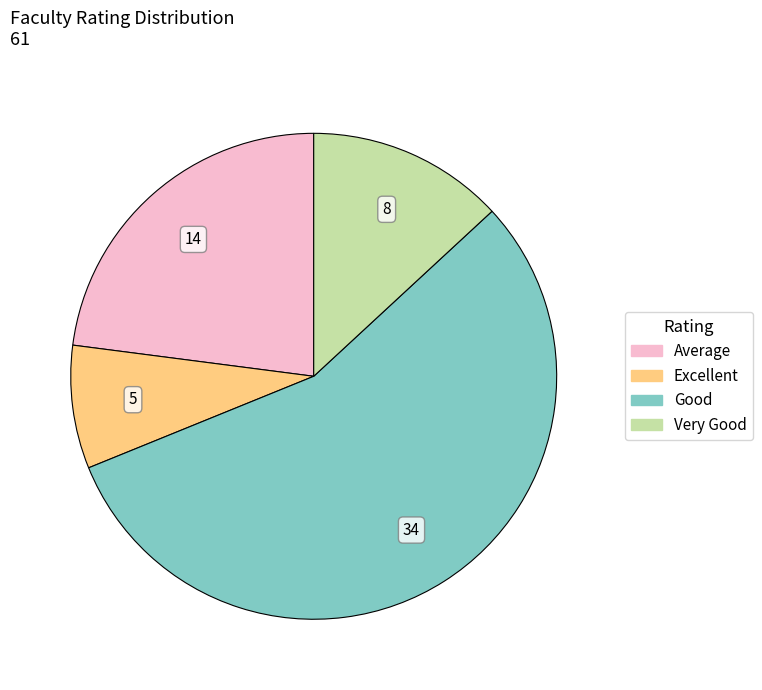

Approximately how many times larger is the value at Average compared to Good?

0.4